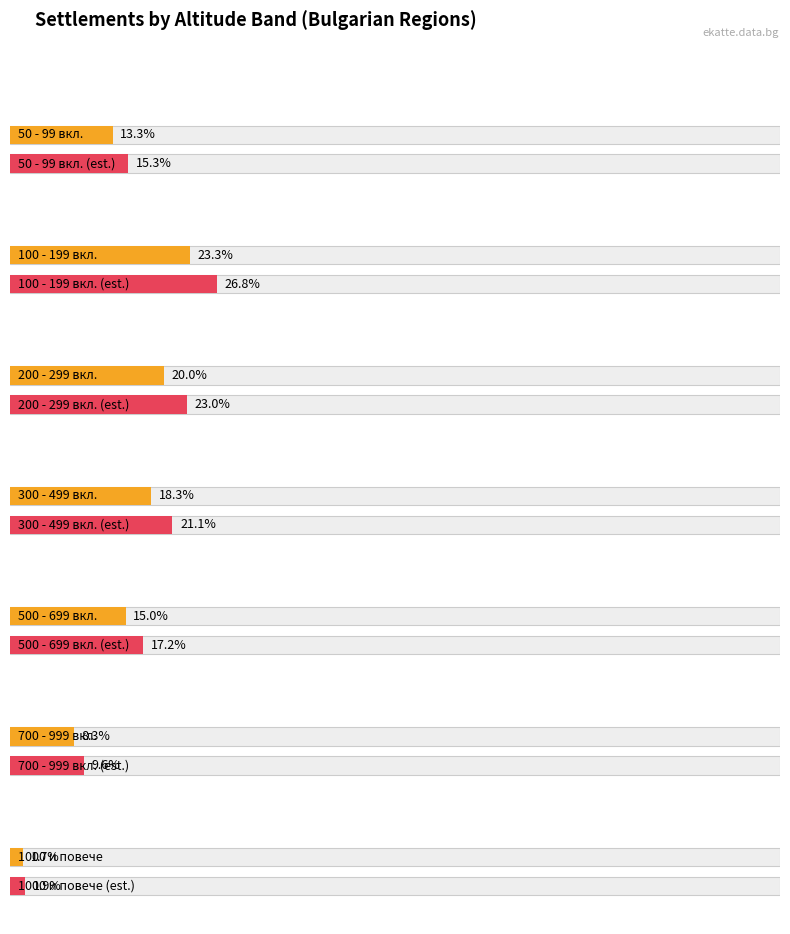

The BG3 series shows 98 at LOV. True or false?

False